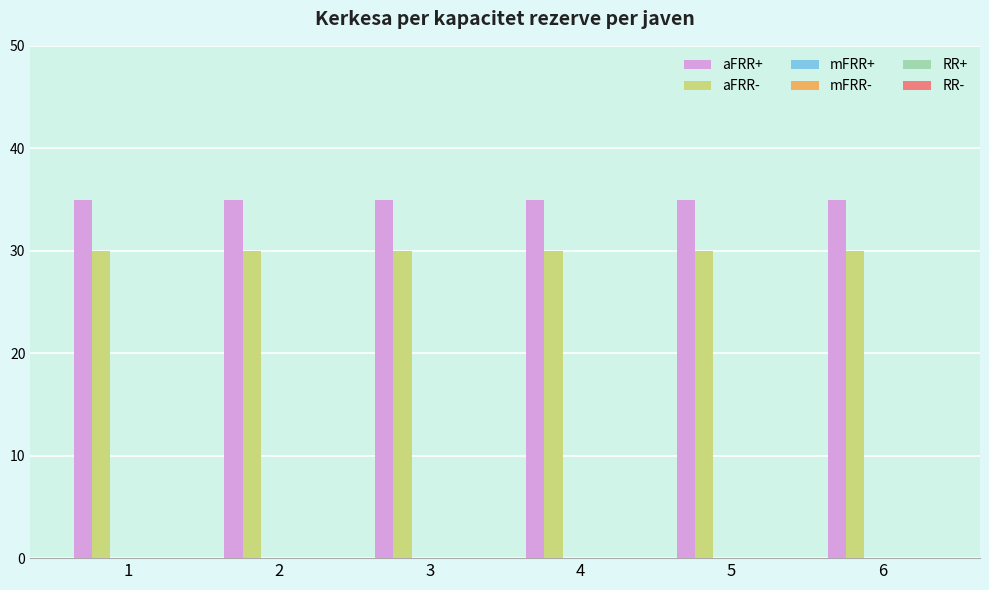

Rank the series at 5 from lowest to highest value.

aFRR-, aFRR+